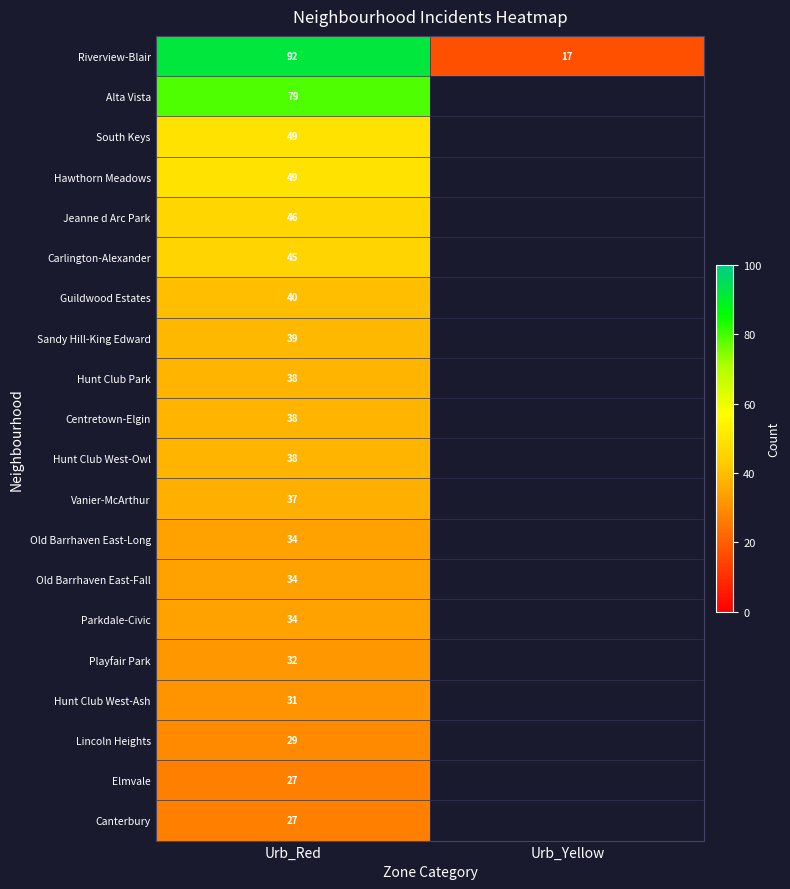

How many distinct data groups are displayed?

20